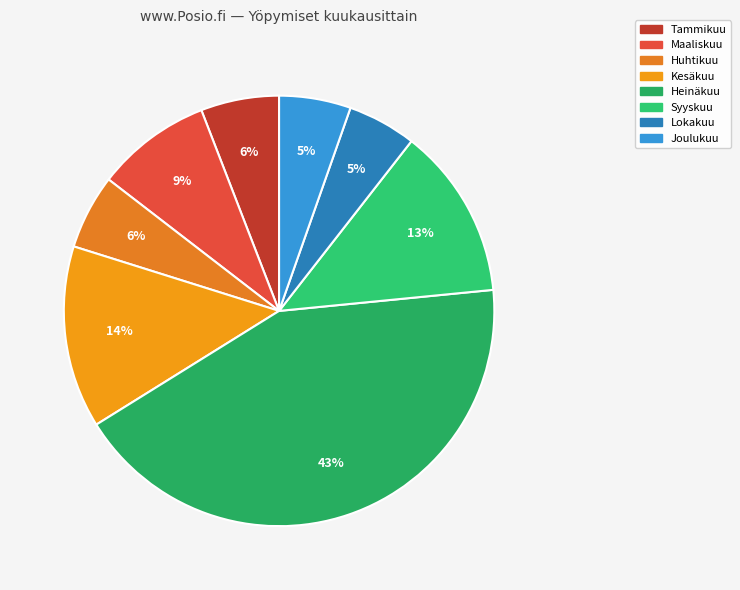

Does any single category account for the majority?

No